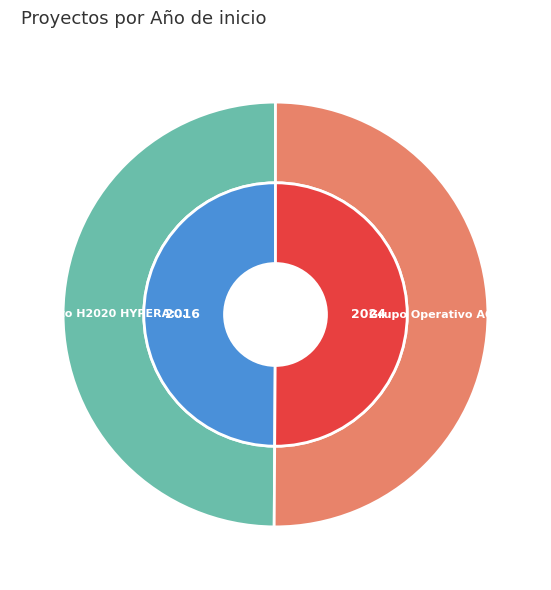

To the nearest percent, what portion does Grupo Operativo AGRI-ROVENAT: Cultivos represent?

50%